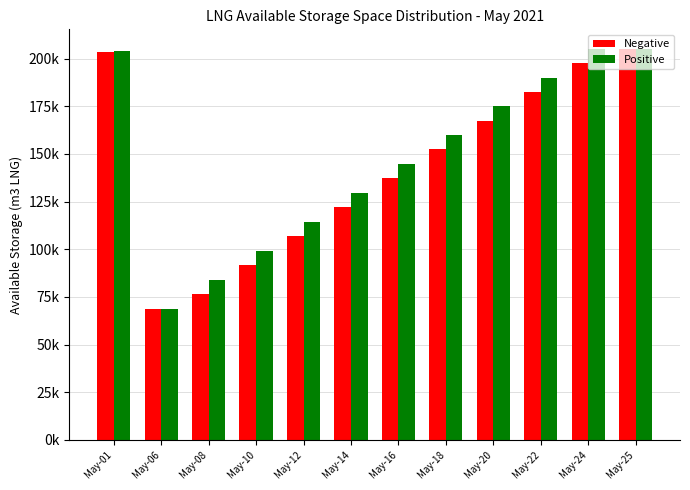

Which series has the largest total across all categories?

Positive